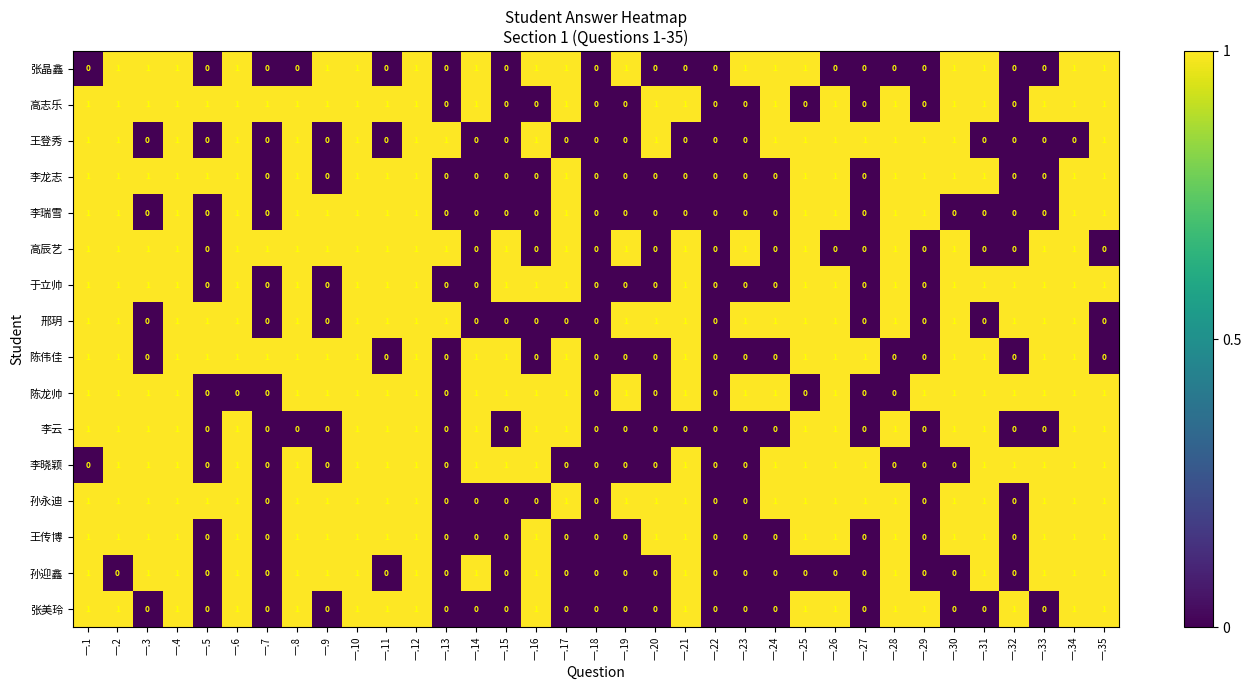

What is the total value across all series at 一.20?

5